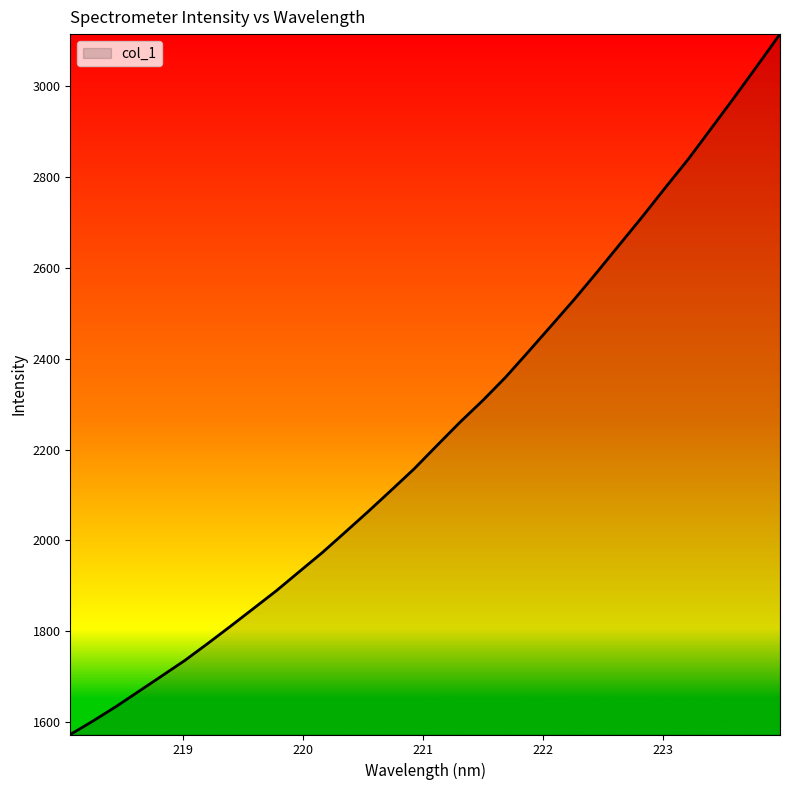

What is the greatest value displayed?

3114.5